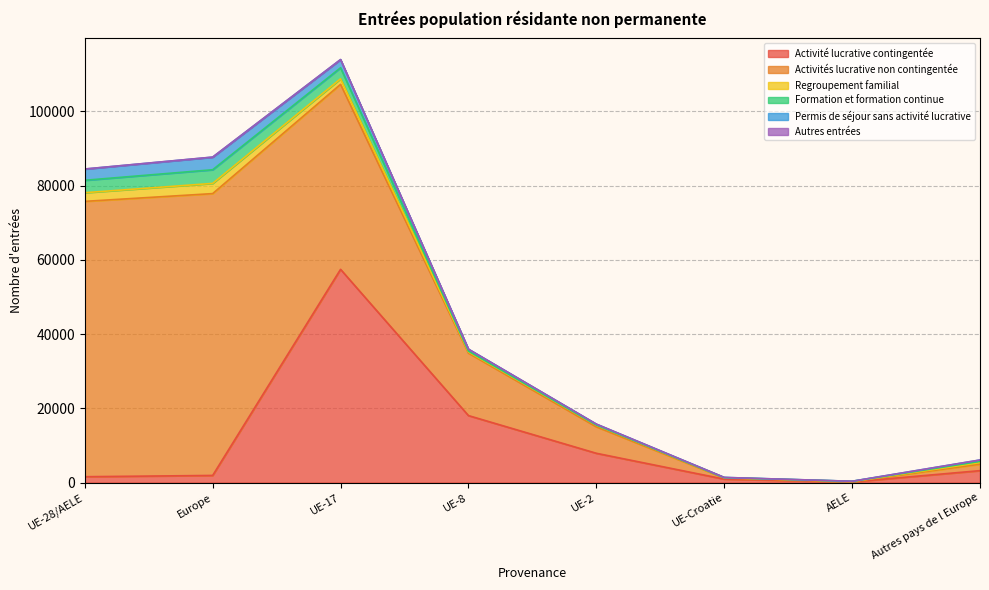

Reading left to right, what are all the values shown in this chart?

Activité lucrative contingentée: 1575	1919	57432	18038	7887	927	176	3211
Activités lucrative non contingentée: 74165	75909	49823	16830	7128	299	85	1744
Regroupement familial: 2331	2750	1496	314	435	73	13	419
Formation et formation continue: 3345	3678	2975	219	59	26	66	333
Permis de séjour sans activité lucrative: 3024	3392	2199	525	234	56	10	368
Autres entrées: 20	23	14	3	3	0	0	3